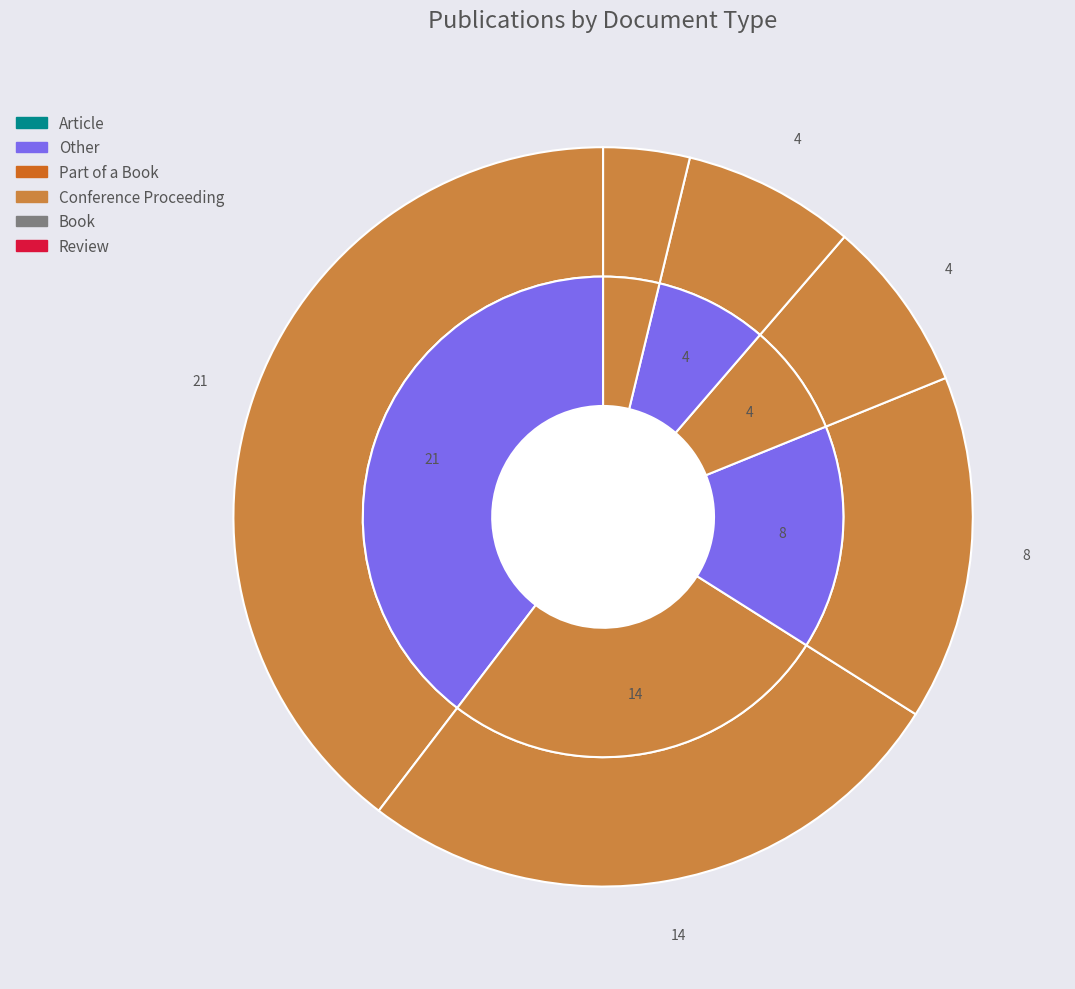

Does Article represent more than half of the total?

No